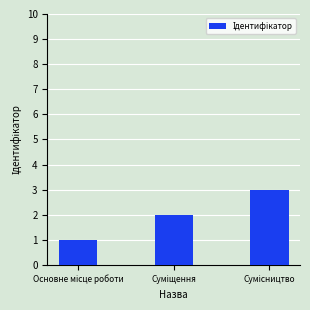

Does the chart contain any negative values?

No